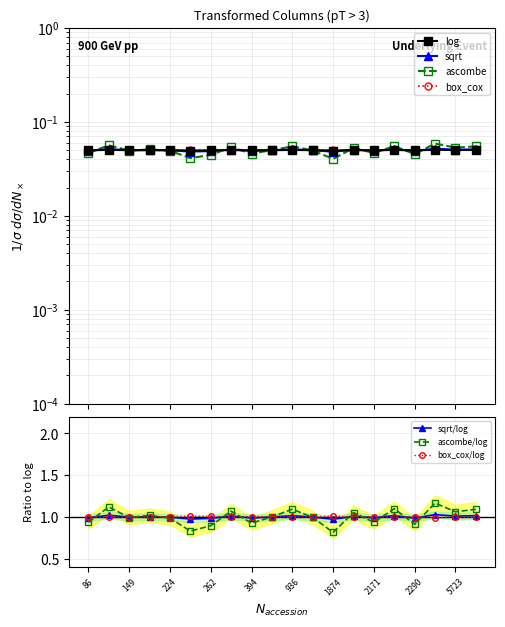

True or false: sqrt and ascombe intersect in this chart.

True